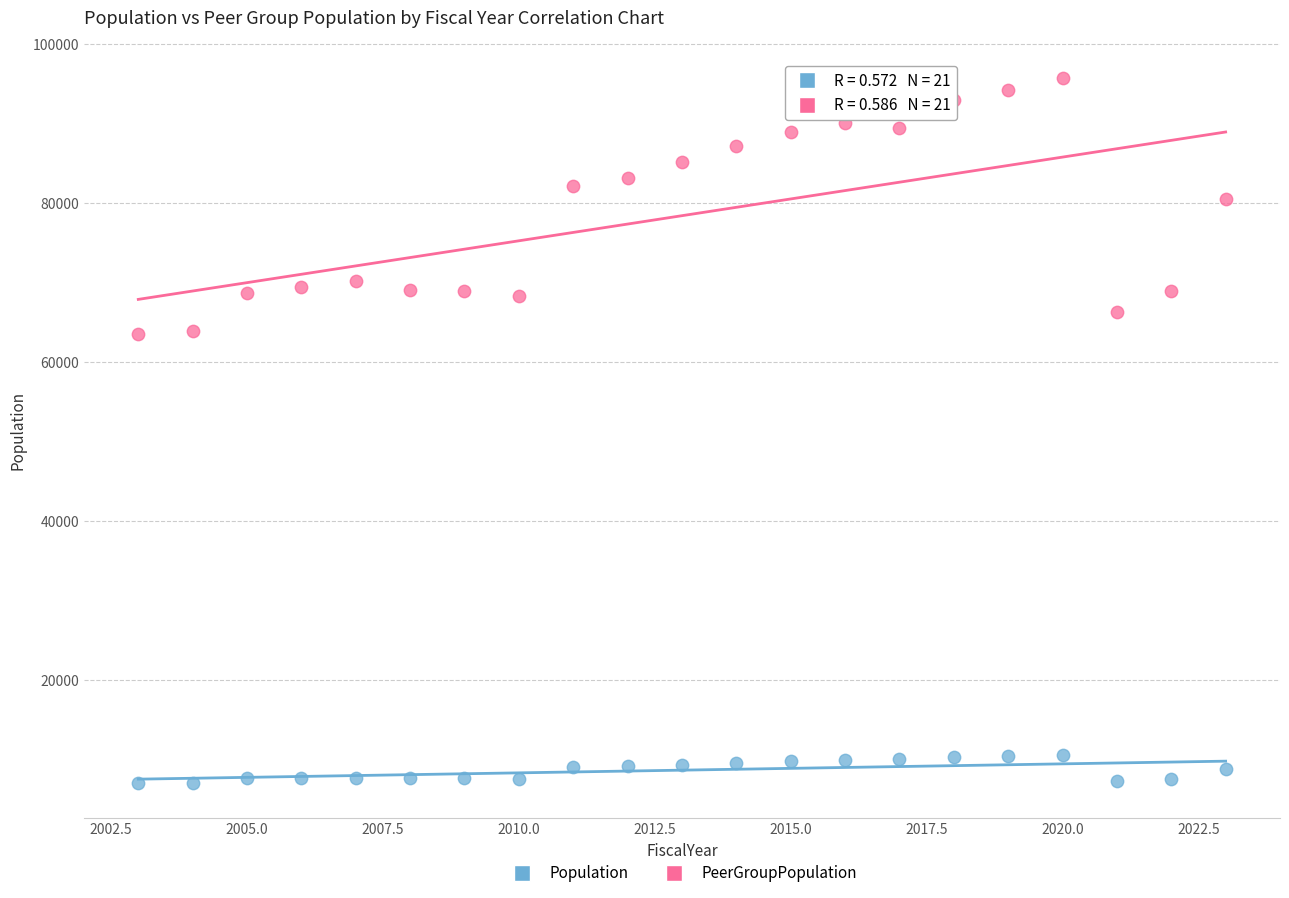

Across all data points, what is the range of Y values (max minus min)?

88590